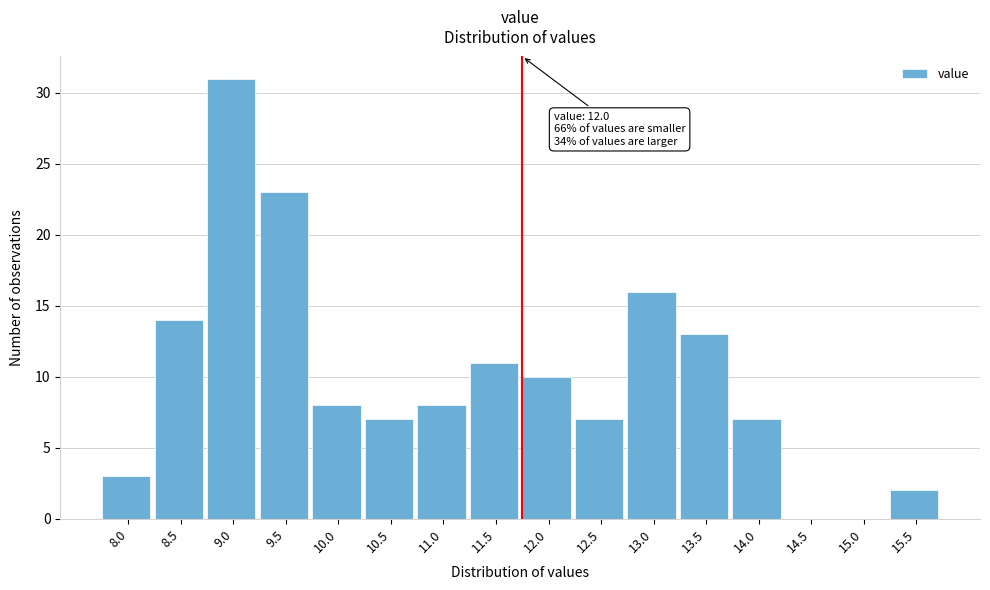

Reading left to right, what are all the values shown in this chart?

8.0=3	8.5=14	9.0=31	9.5=23	10.0=8	10.5=7	11.0=8	11.5=11	12.0=10	12.5=7	13.0=16	13.5=13	14.0=7	14.5=0	15.0=0	15.5=2